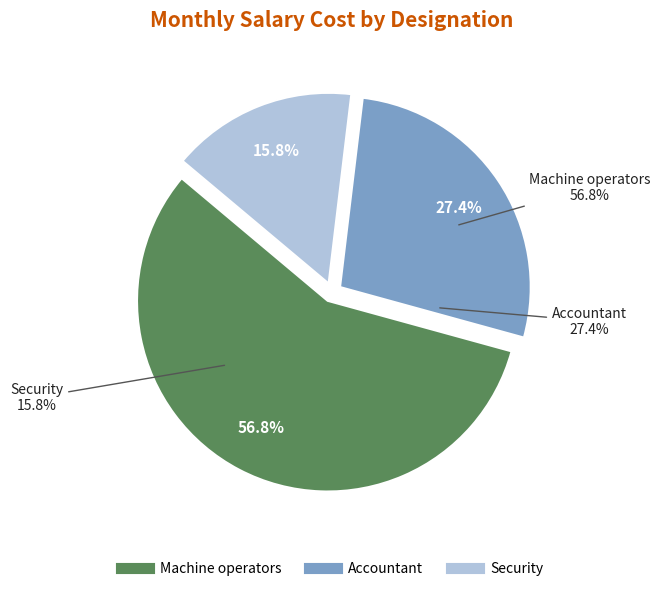

Do Security and Accountant together represent more than half of the pie?

No